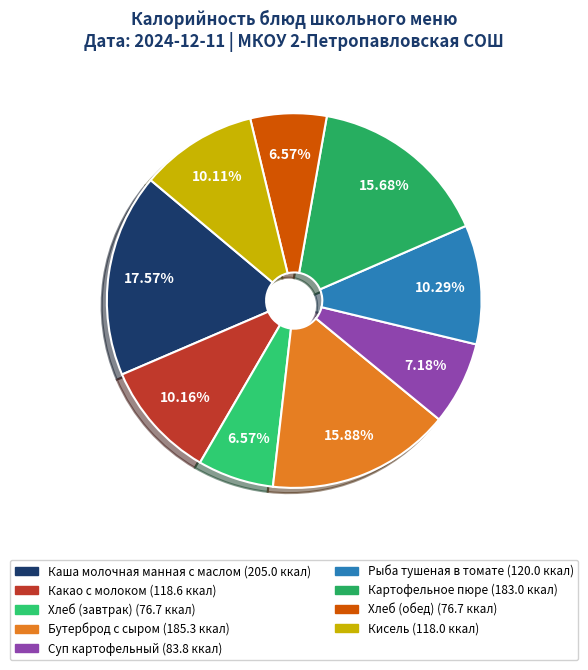

Which slice is the smallest?

Хлеб (завтрак)